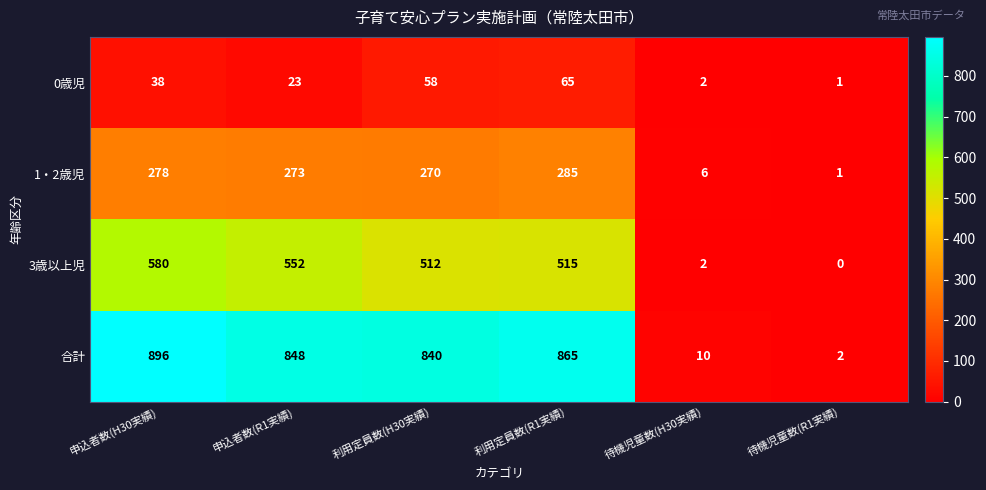

How many values in the 0歳児 series are below 38?

3